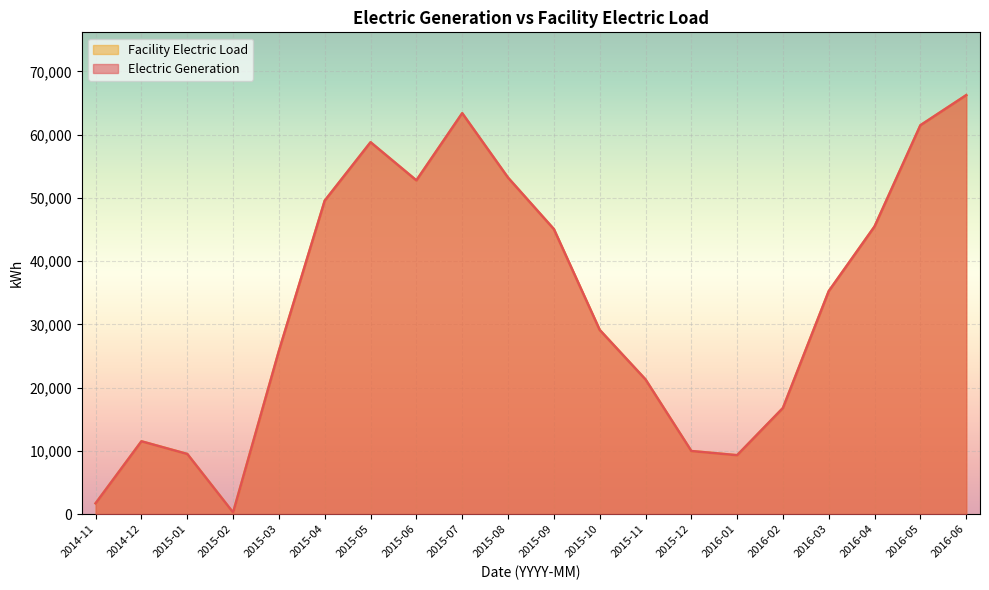

Where is the first local minimum for Electric Generation?

2015-02